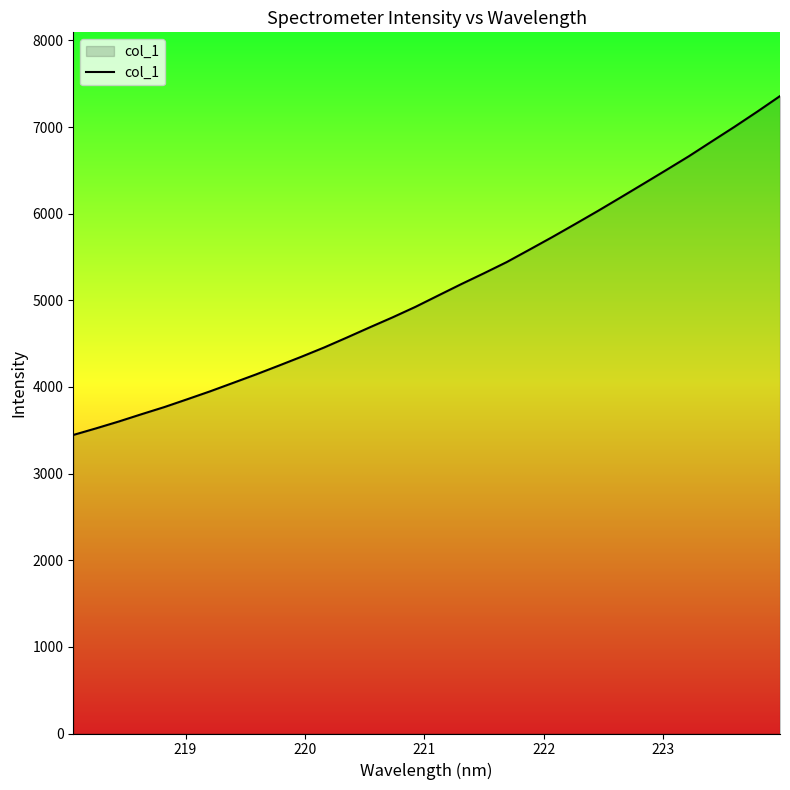

What is the maximum value shown in the chart?

7357.4